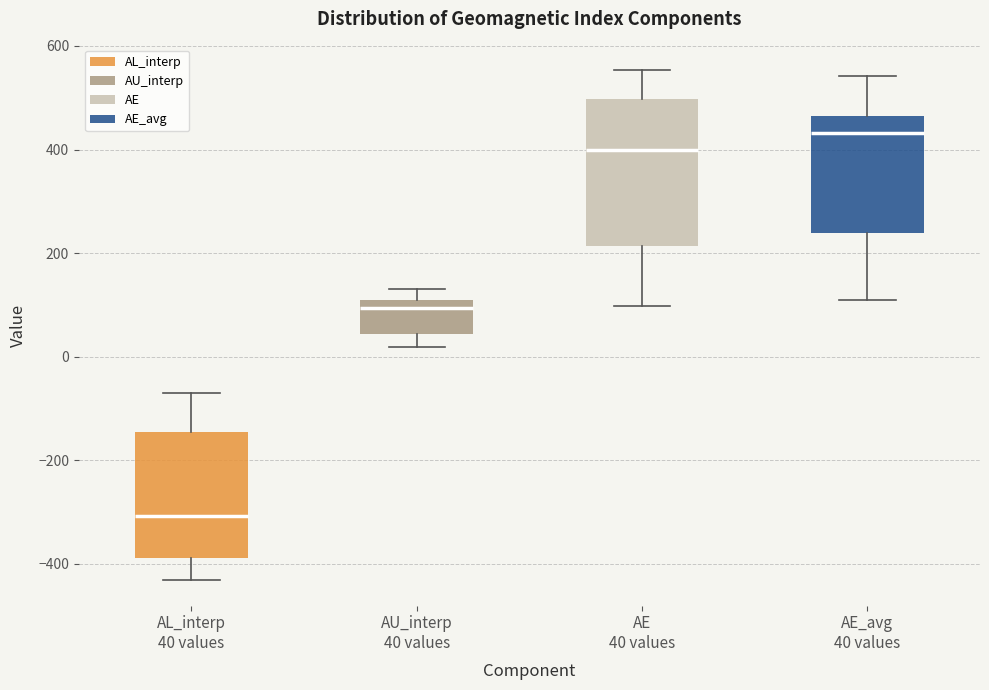

Reading left to right, read every box against the y-axis: the position of its median line, the range the box covers, and the ends of its whiskers. The values are not printed on the chart, so give them approximately, as read against the axis.

AL_interp 40 values: median -300, box -380 to -140, whiskers -440 to -60
AU_interp 40 values: median 100 (just below the box's upper edge), box 40 to 100, whiskers 20 to 140
AE 40 values: median 400, box 220 to 500, whiskers 100 to 560
AE_avg 40 values: median 440, box 240 to 460, whiskers 120 to 540